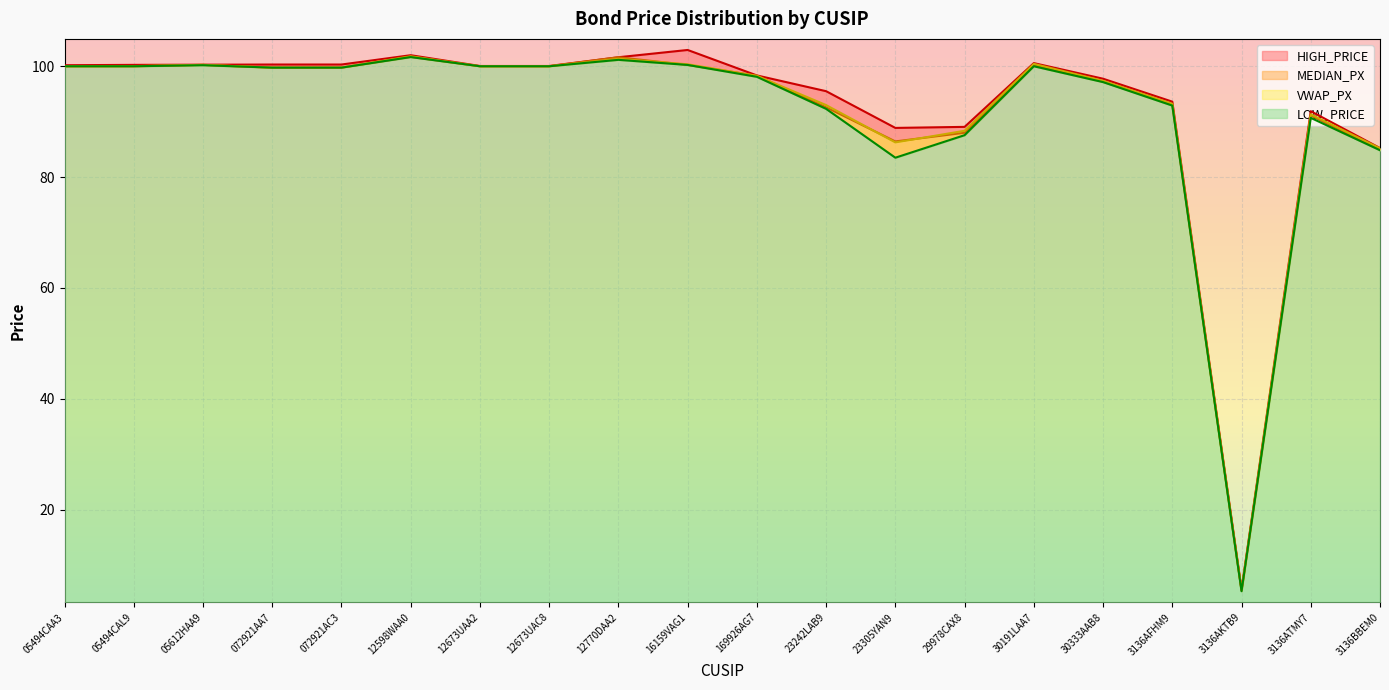

Rank the series at 30191LAA7 from lowest to highest value.

LOW_PRICE, MEDIAN_PX, VWAP_PX, HIGH_PRICE